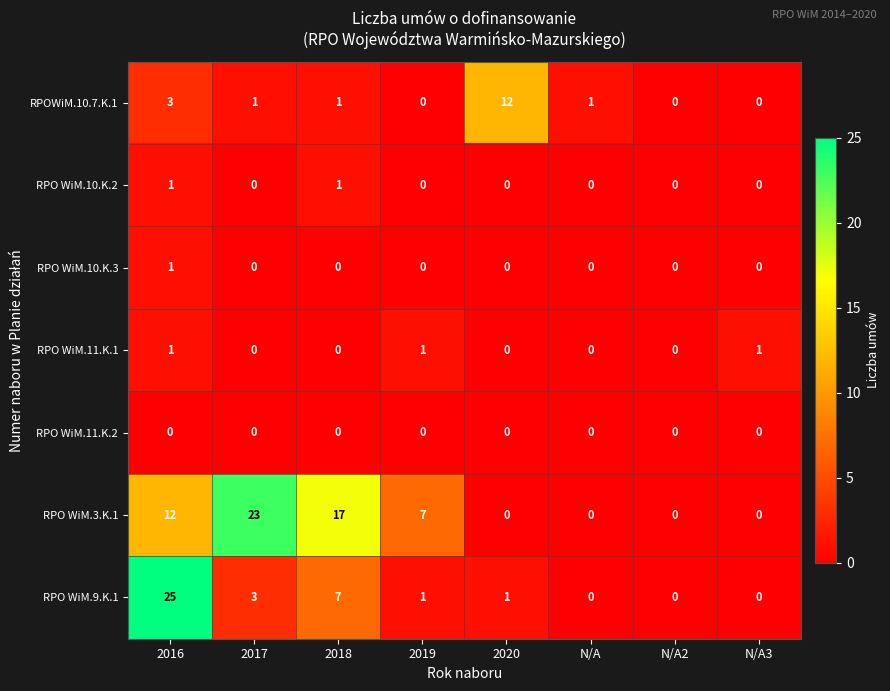

Which category has the highest value in the RPO WiM.3.K.1 series?

2017